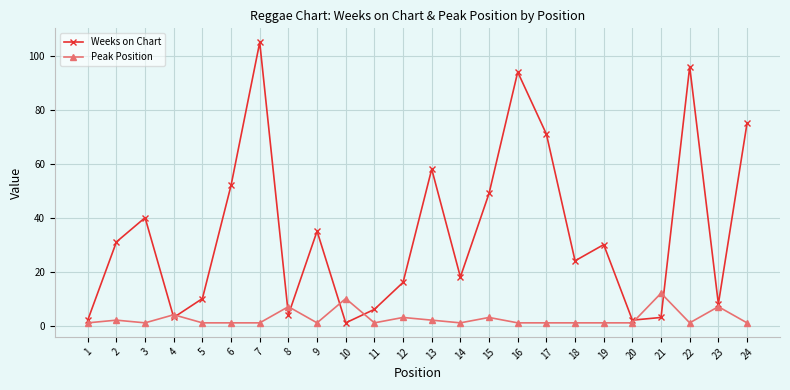

Rank the series at 17 from highest to lowest value.

Weeks on Chart, Peak Position